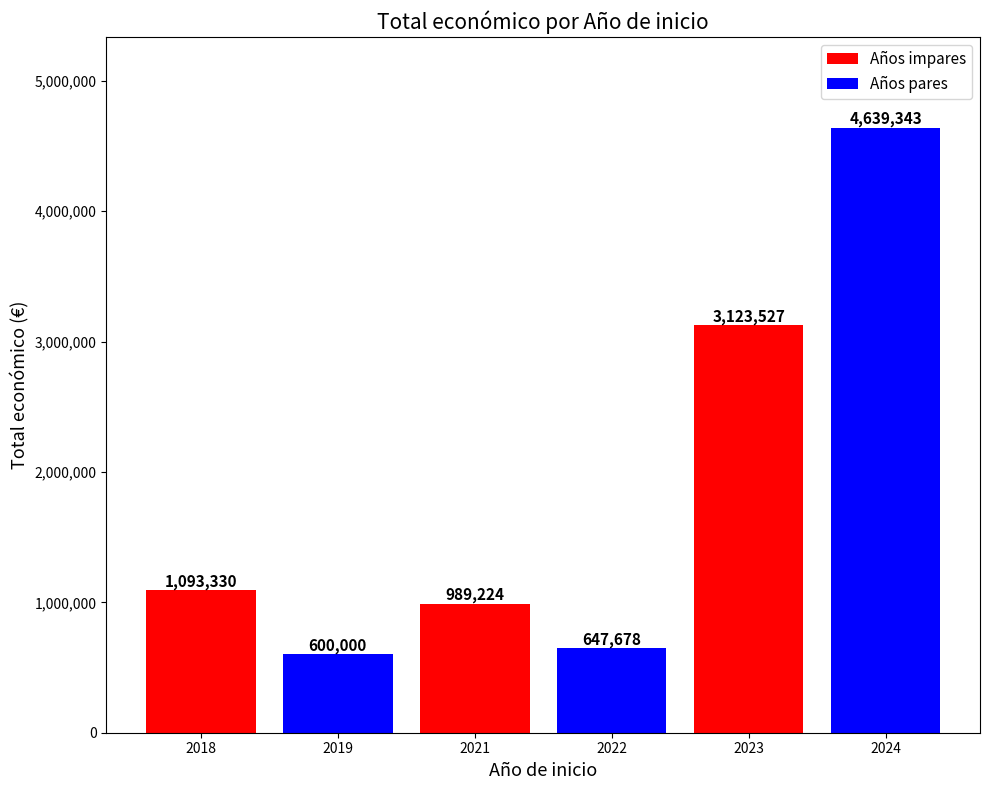

Reading left to right, transcribe all the data shown in this chart.

1093330	600000	989224	647678	3123527	4639343